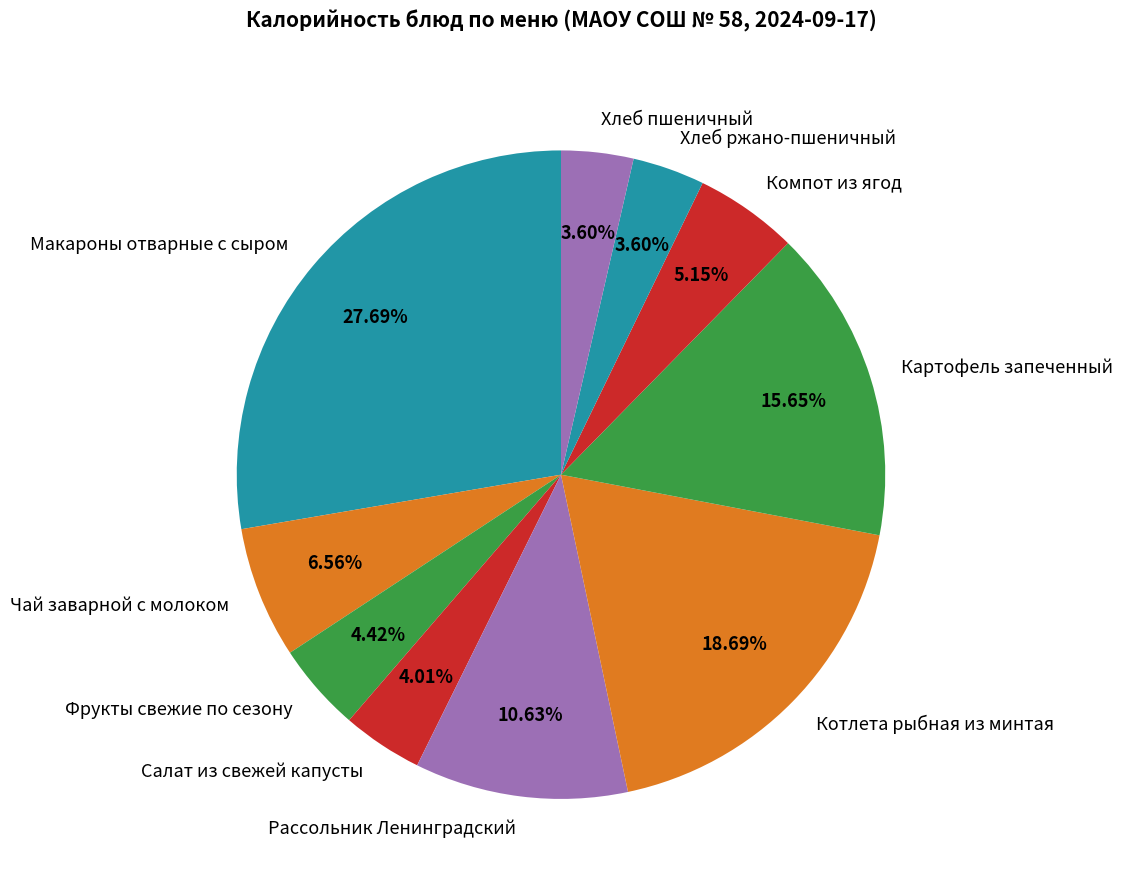

Count the number of slices in the pie.

10